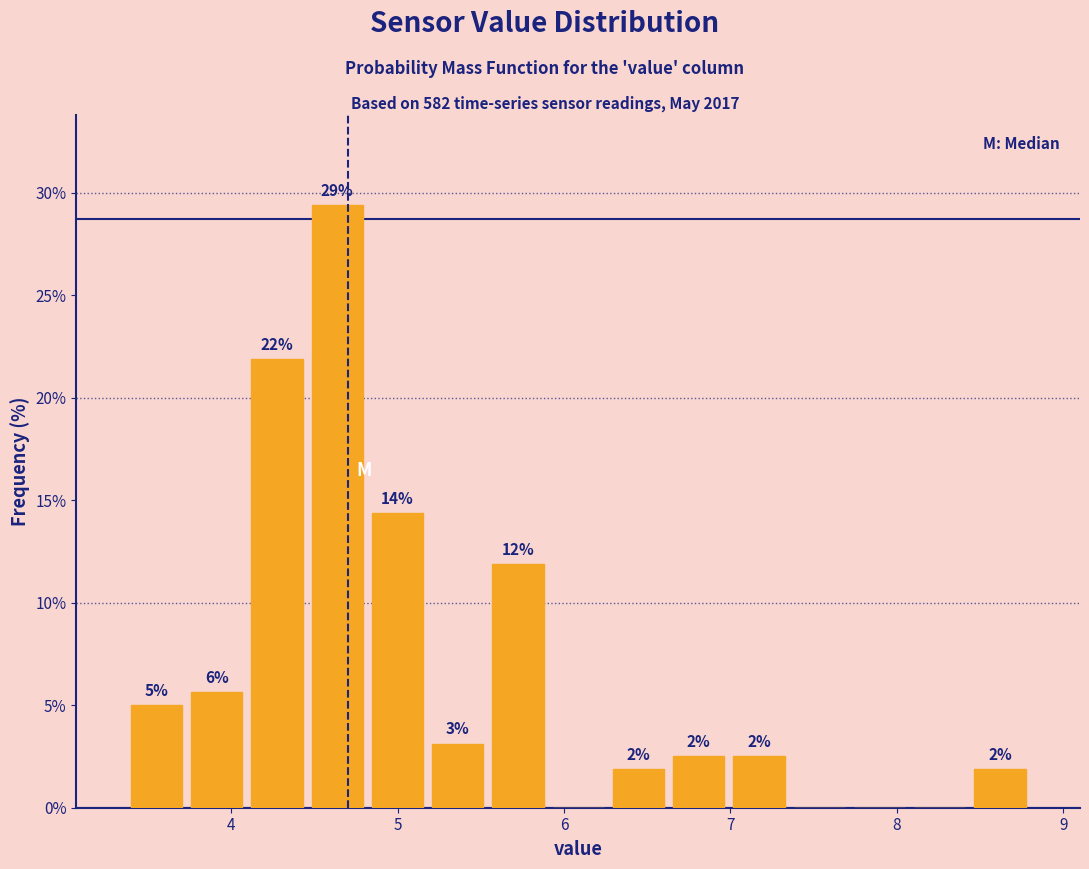

Around what value on the x-axis is the tallest bar? Give the approximate position of its centre, as read against the axis.

4.6